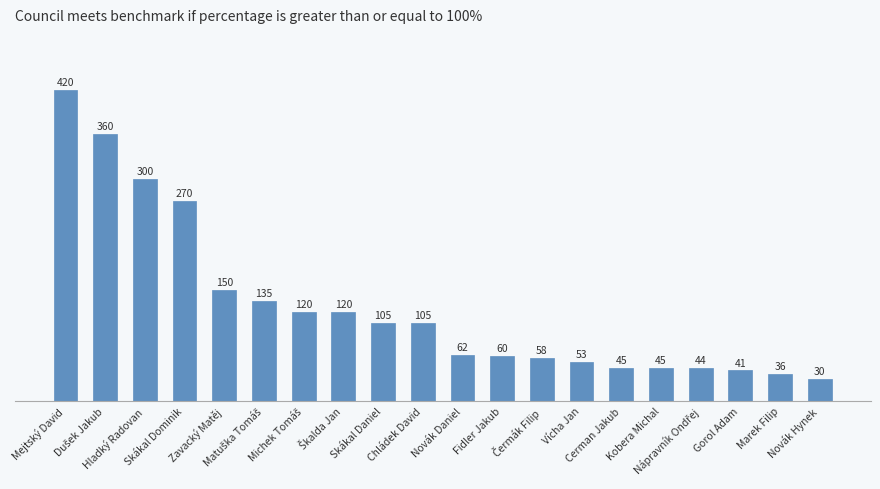

What is the difference between the maximum and minimum values?

390